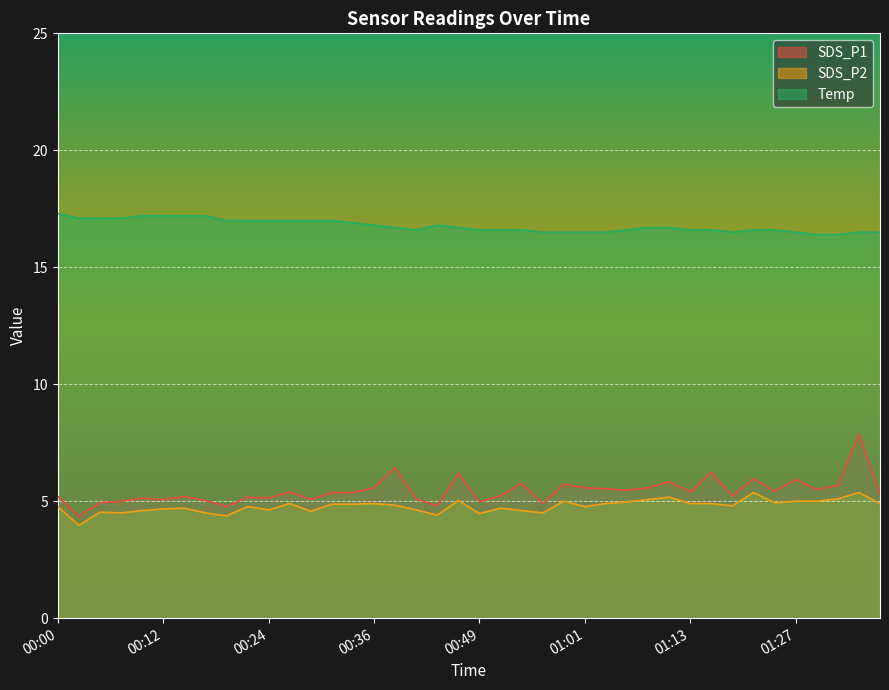

How many lines are shown in the chart?

3